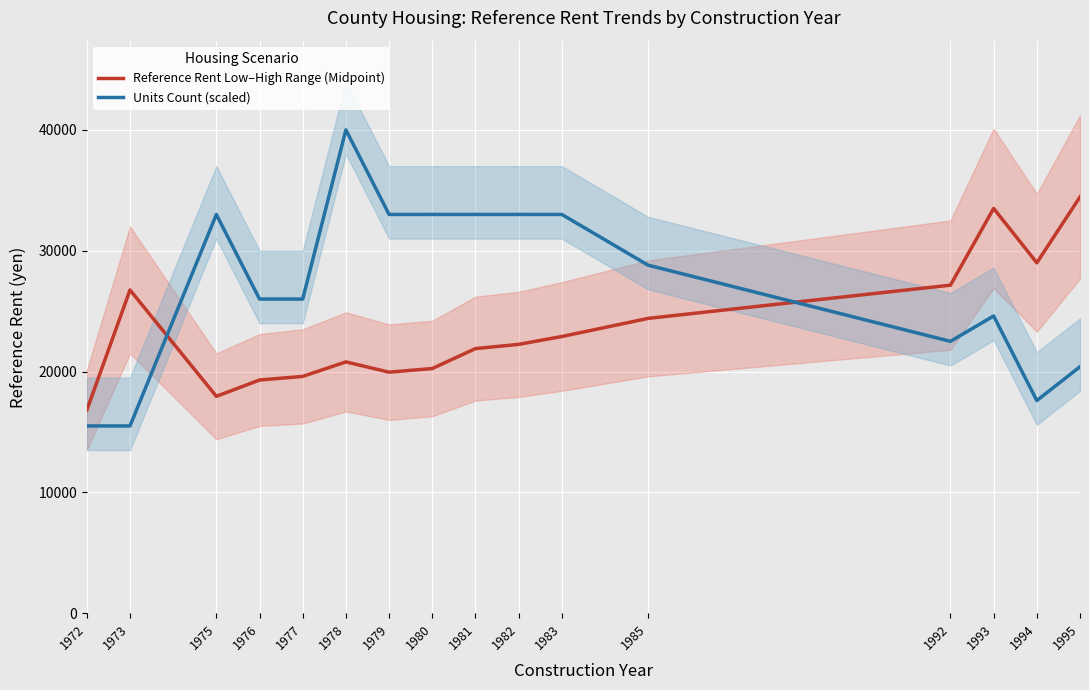

Where is Reference Rent Low–High Range (Midpoint) nearest to the value 25625?

1973